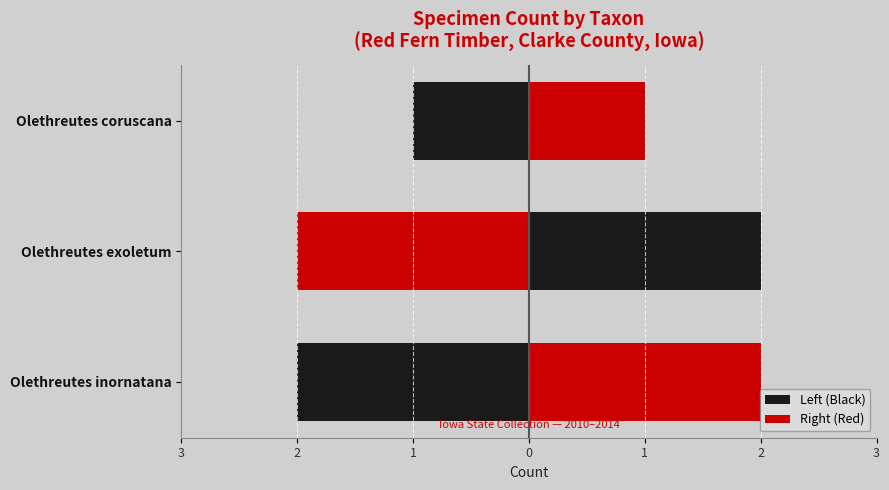

Reading left to right, what are all the values shown in this chart?

Left (Black): 3=-2	2=-2	1=-1
Right (Red): 3=2	2=2	1=1